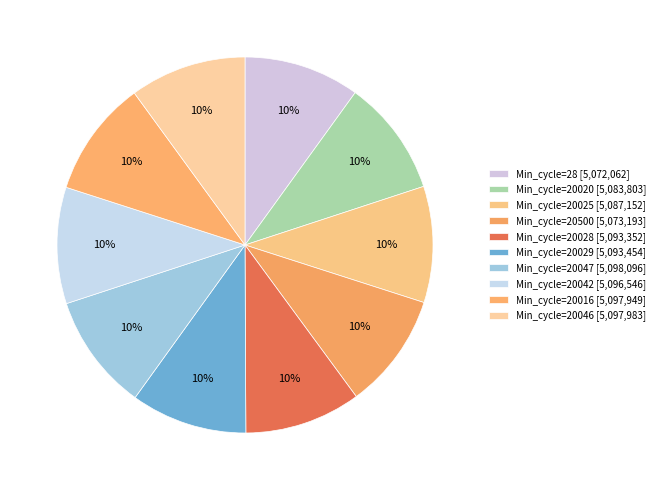

How many slices are in this pie chart?

10